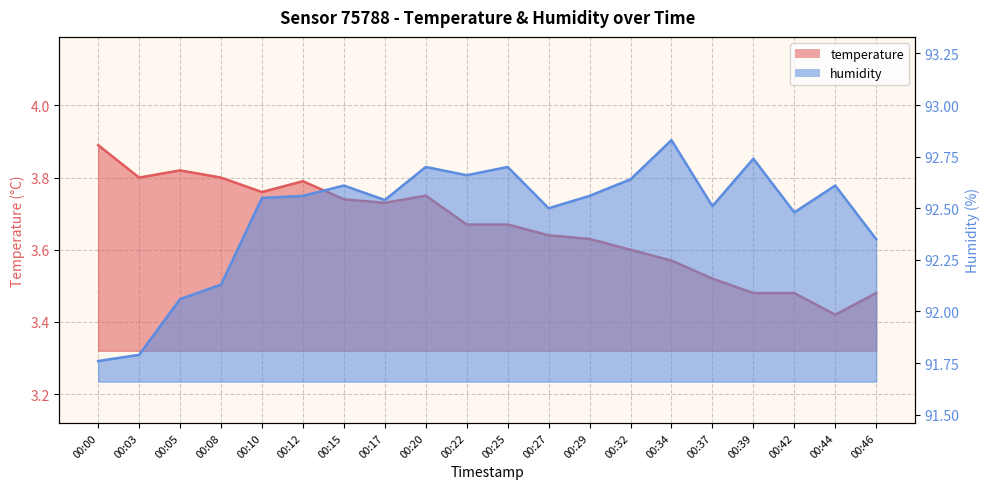

Rank the categories by temperature value from highest to lowest.

00:00, 00:05, 00:03, 00:08, 00:12, 00:10, 00:20, 00:15, 00:17, 00:22, 00:25, 00:27, 00:29, 00:32, 00:34, 00:37, 00:39, 00:42, 00:46, 00:44